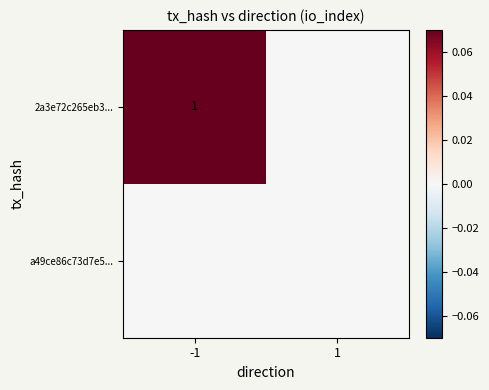

What is the sum of all 2a3e72c265eb3... values?

1